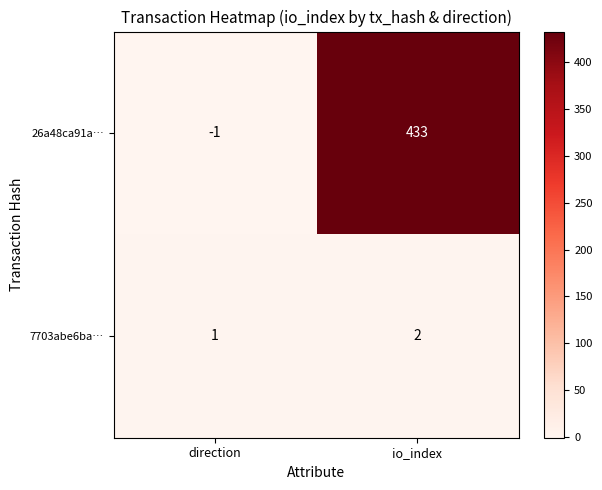

Where is 7703abe6ba… nearest to the value 1?

direction